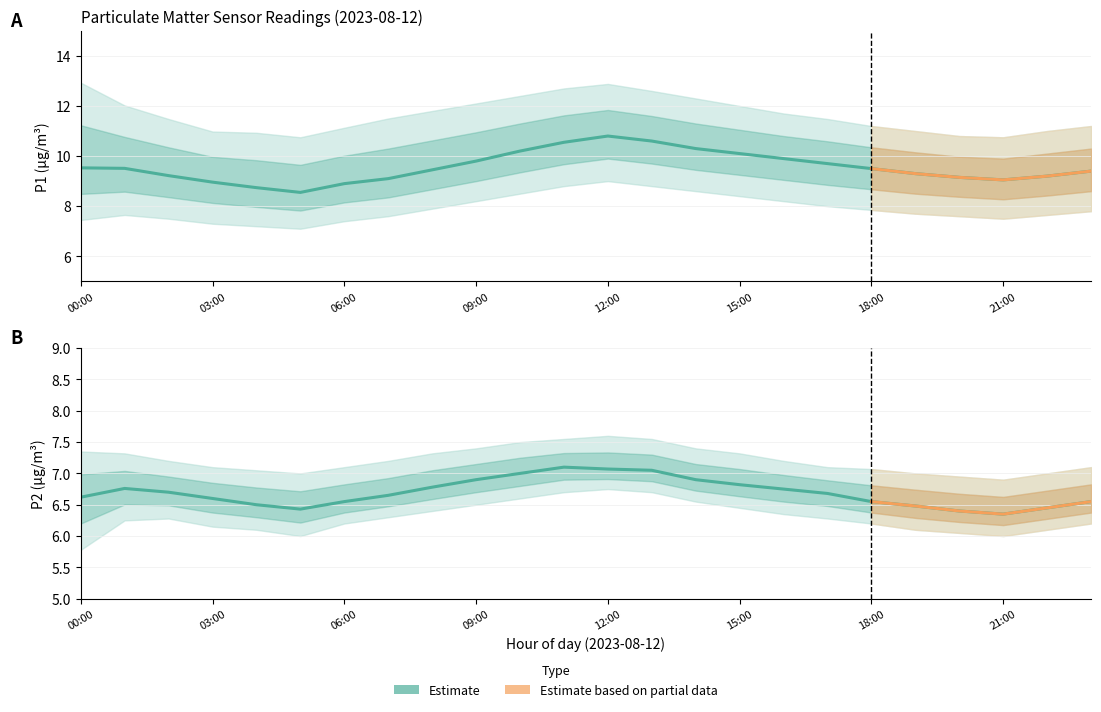

What is the total value across all series at 8?

49.6